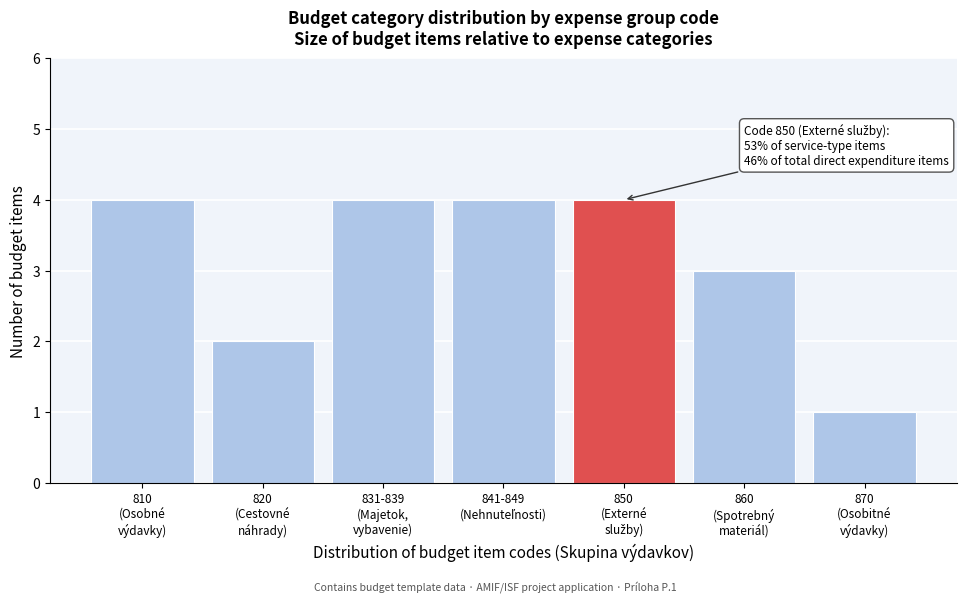

Reading left to right, what are all the values shown in this chart?

4	2	4	4	4	3	1